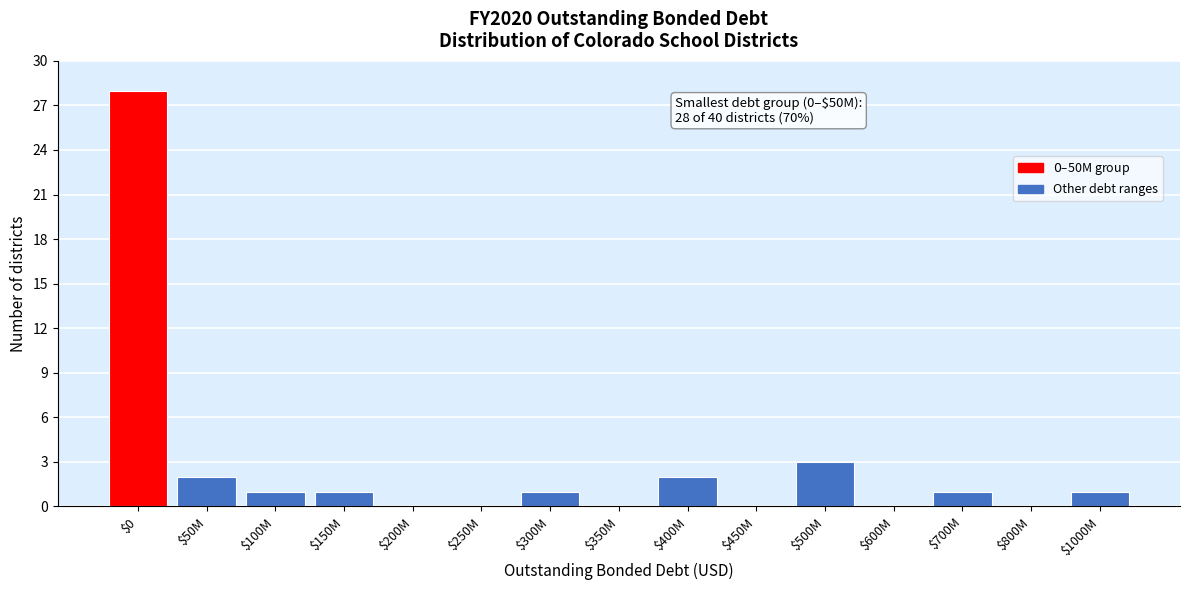

The value at $50M is 2. True or false?

True